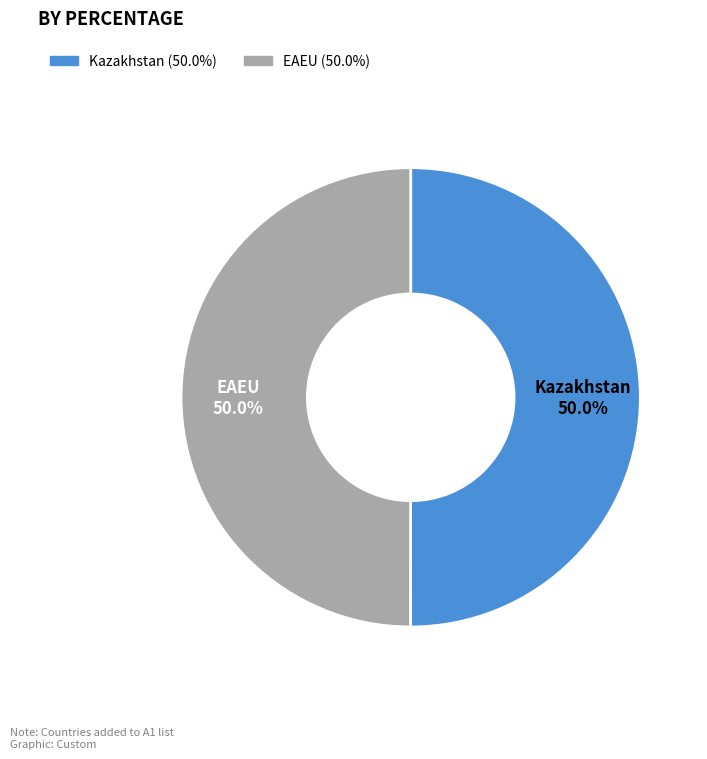

What is the ratio of the value at Kazakhstan to the value at EAEU?

1.0